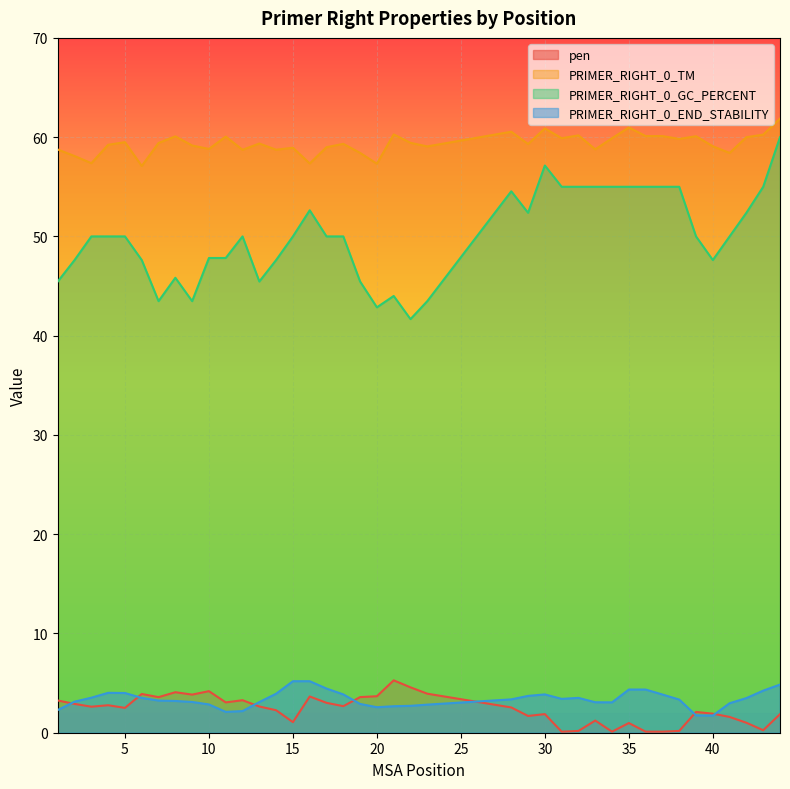

The value of pen at 34 is 0.1. True or false?

False